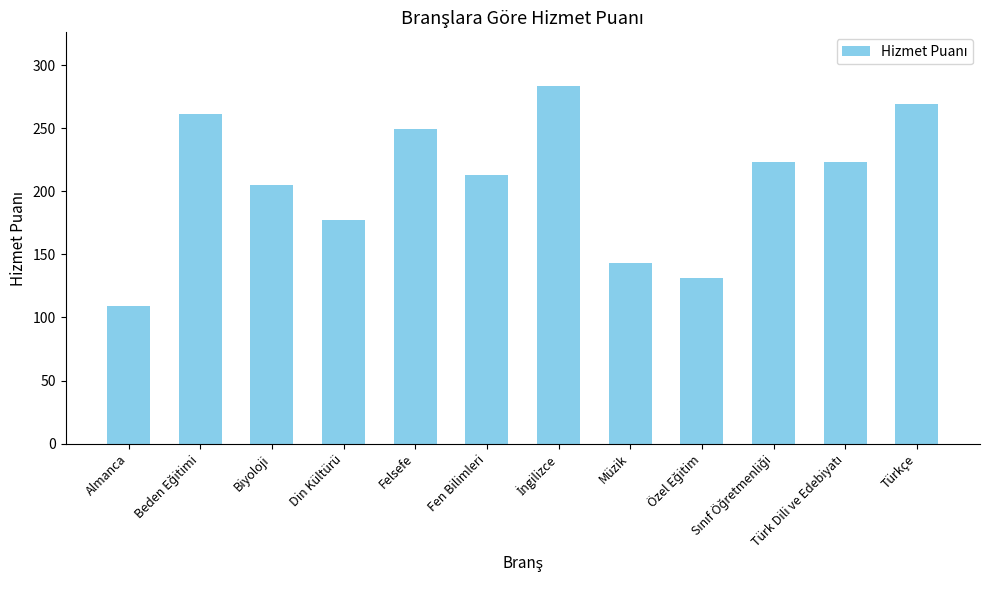

True or false: the data shows 56.4 at Din Kültürü.

False